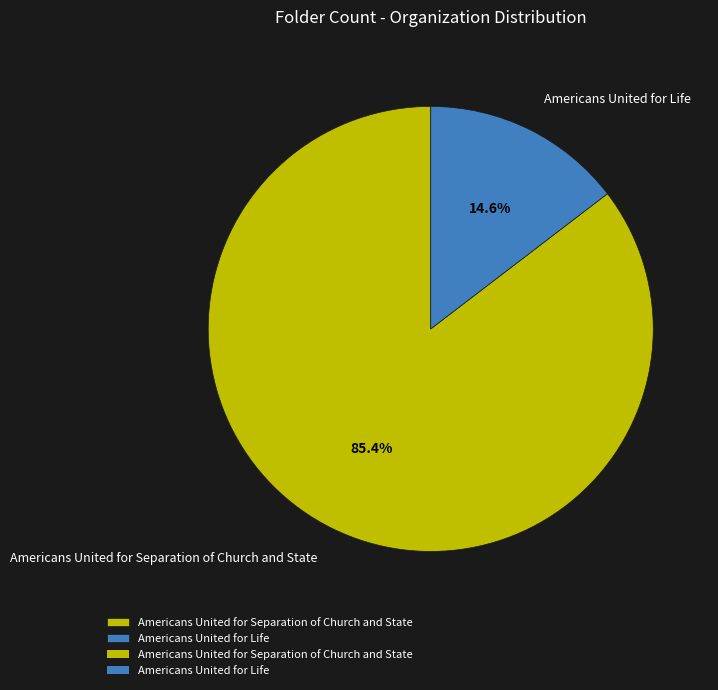

What percentage is the Americans United for Life slice, to the nearest percent?

15%